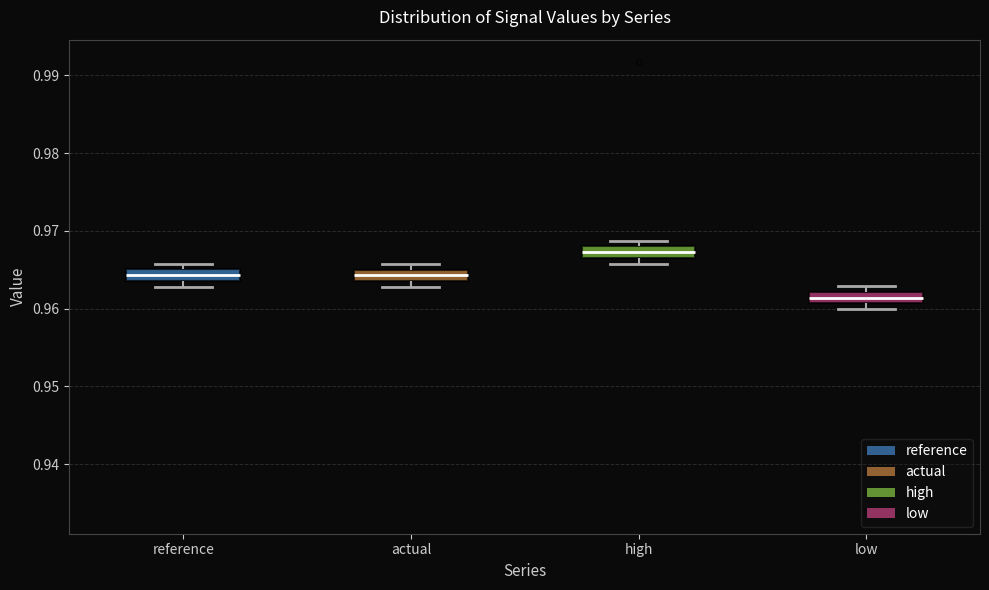

Where is the upper edge of the box for reference on the y-axis? The values are not printed on the chart, so give them approximately, as read against the axis.

0.965